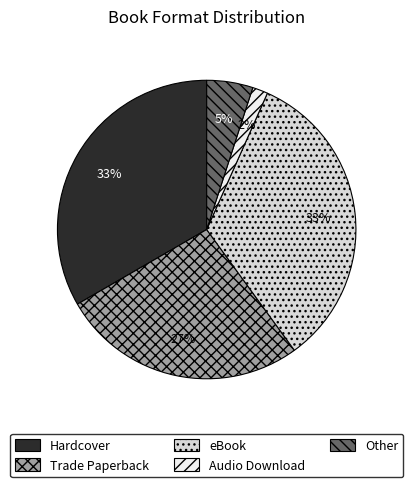

How many segments does this pie chart have?

5